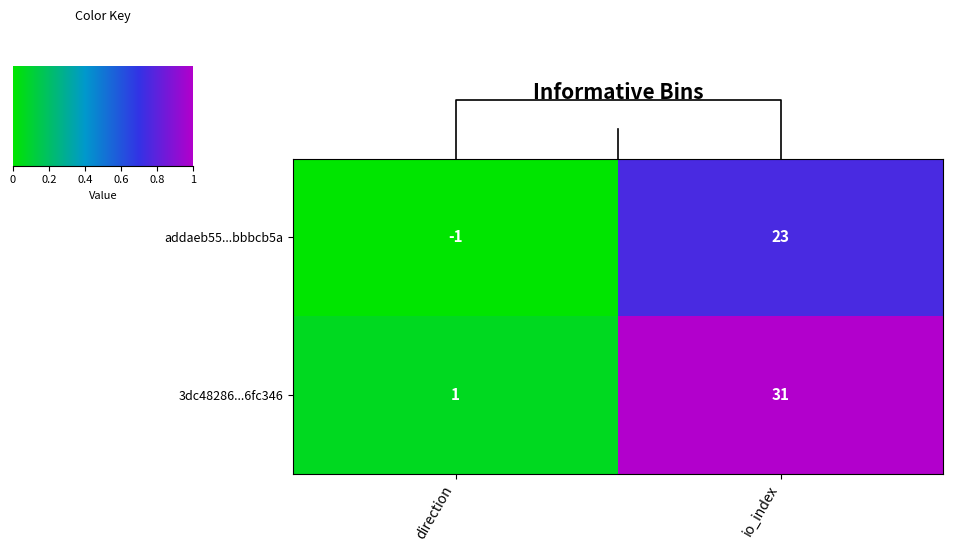

True or false: addaeb55...bbbcb5a has a value of 23 at io_index.

True